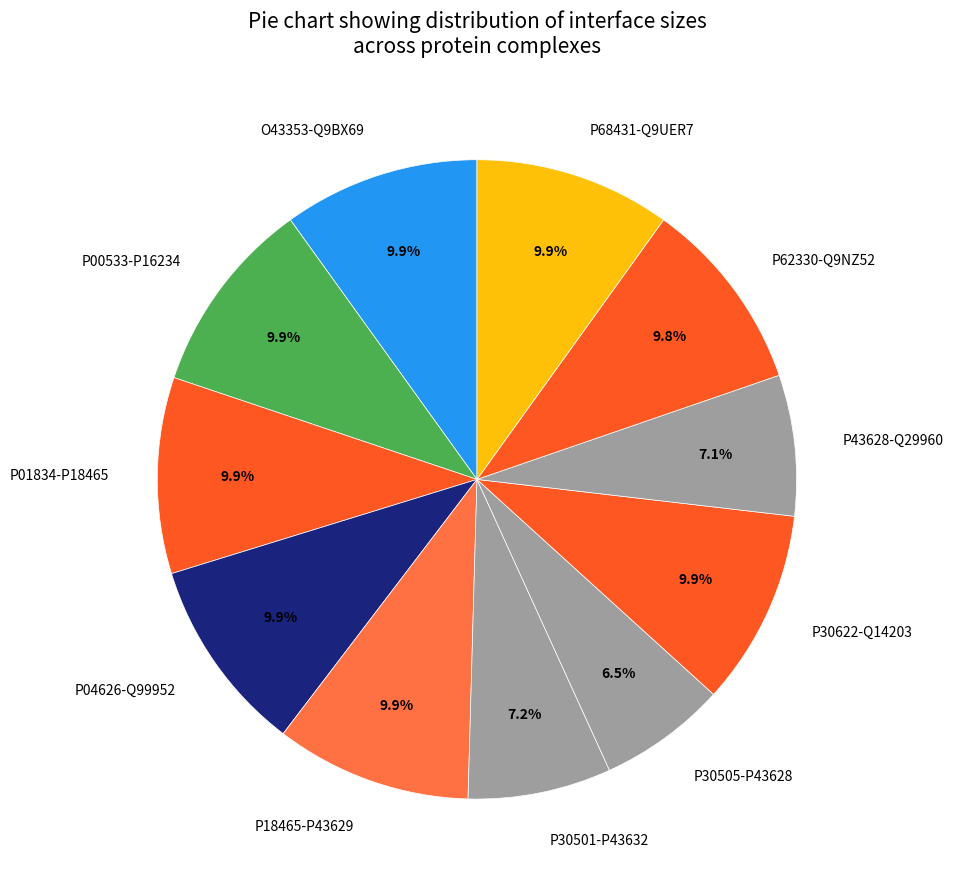

What portion of the pie excludes P00533-P16234?

90.1%